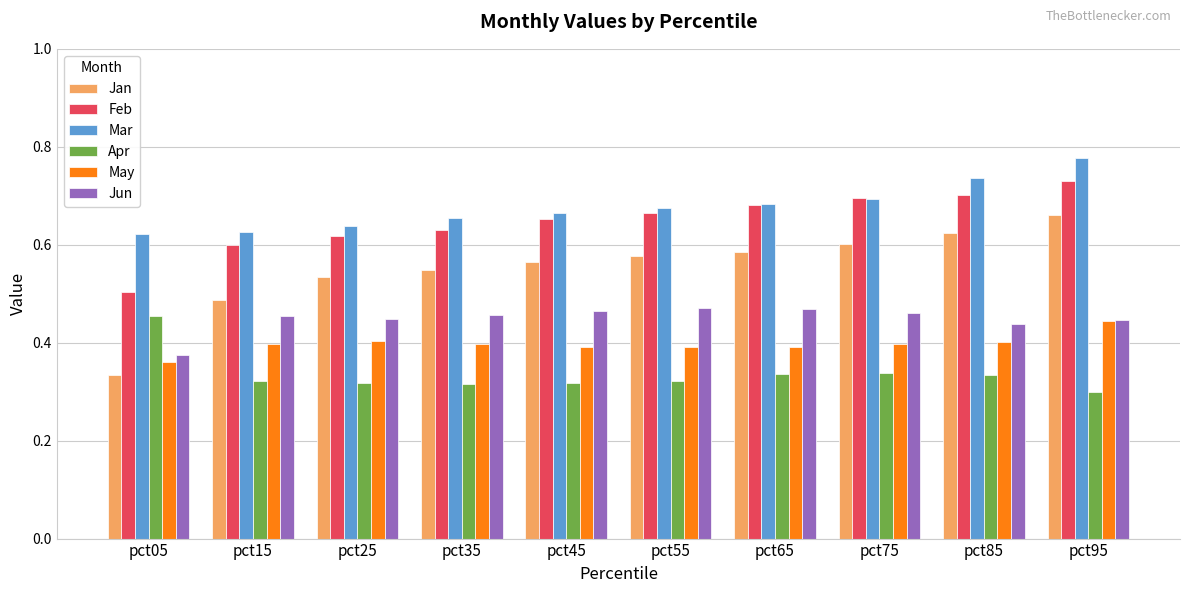

Which category has the highest value across all series?

pct95